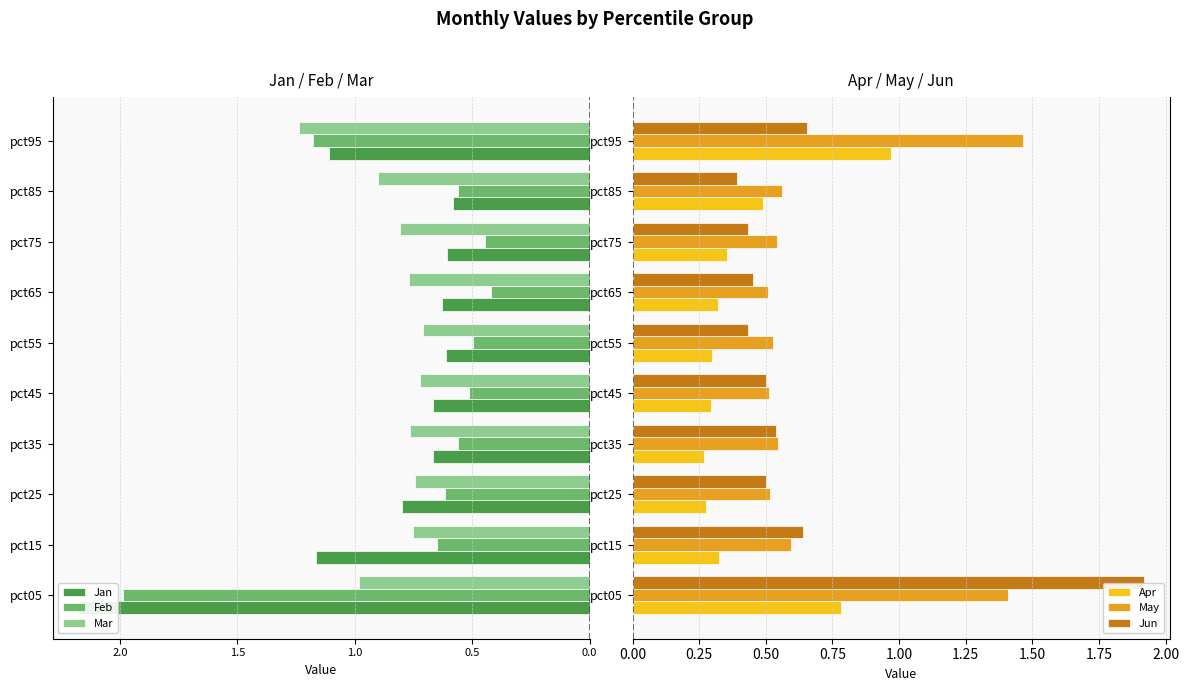

What is the difference between the maximum and minimum values in the Jan series?

1.6